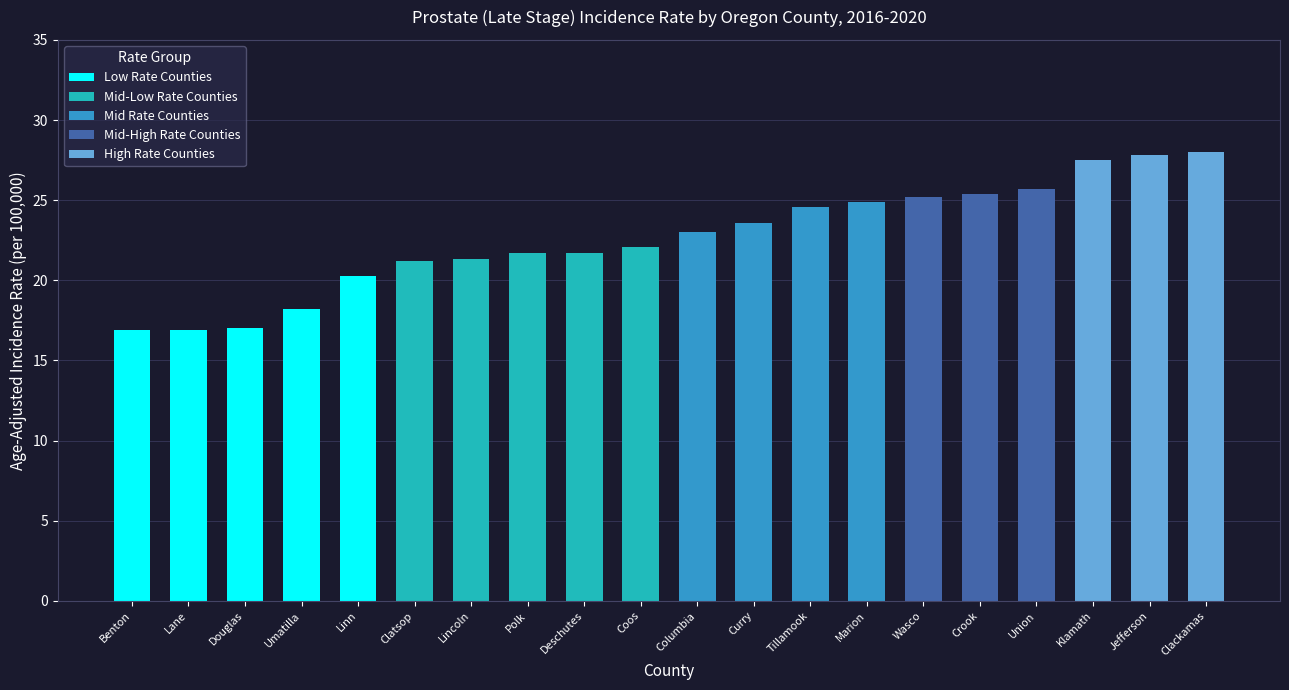

Does the chart contain any negative values?

No